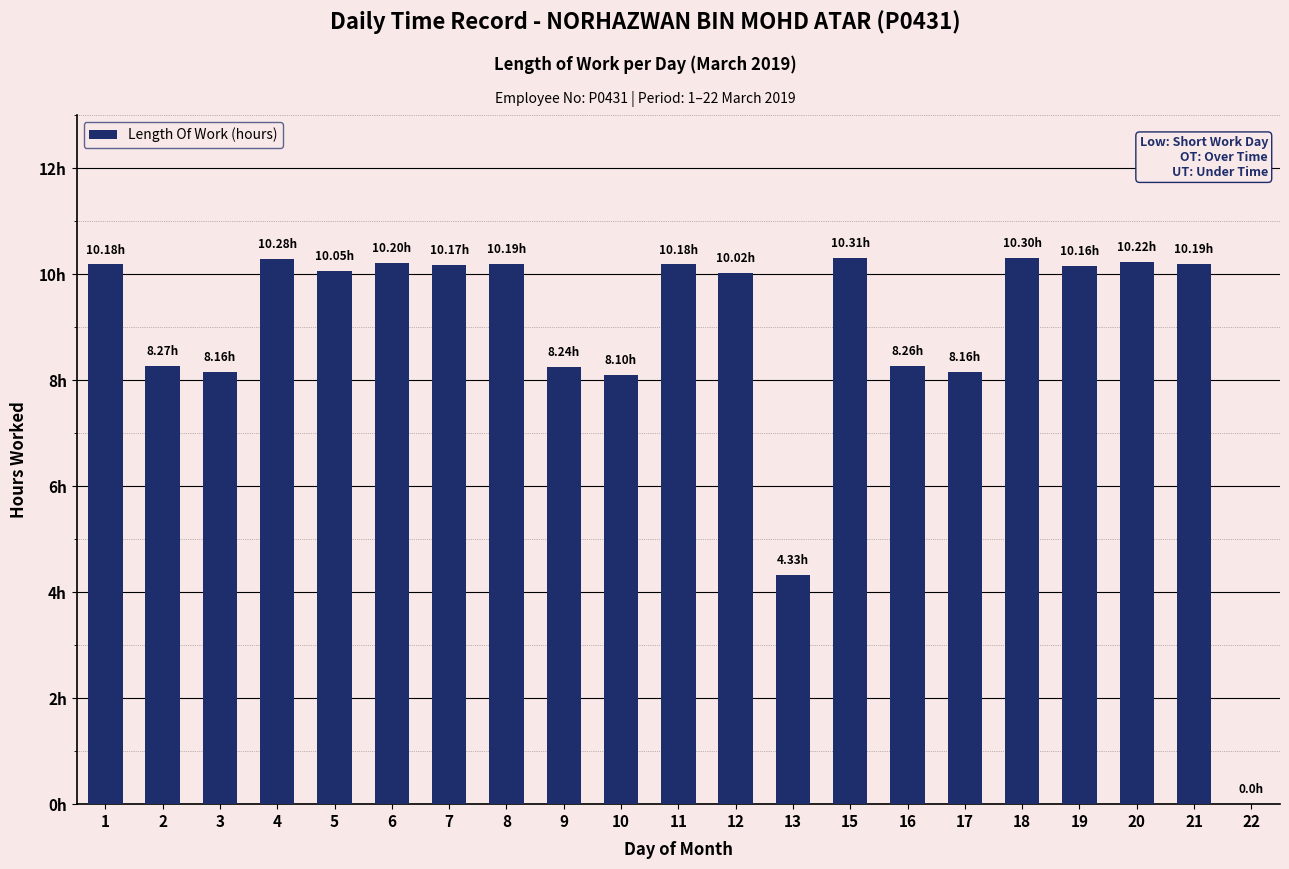

Are the bars horizontal?

No